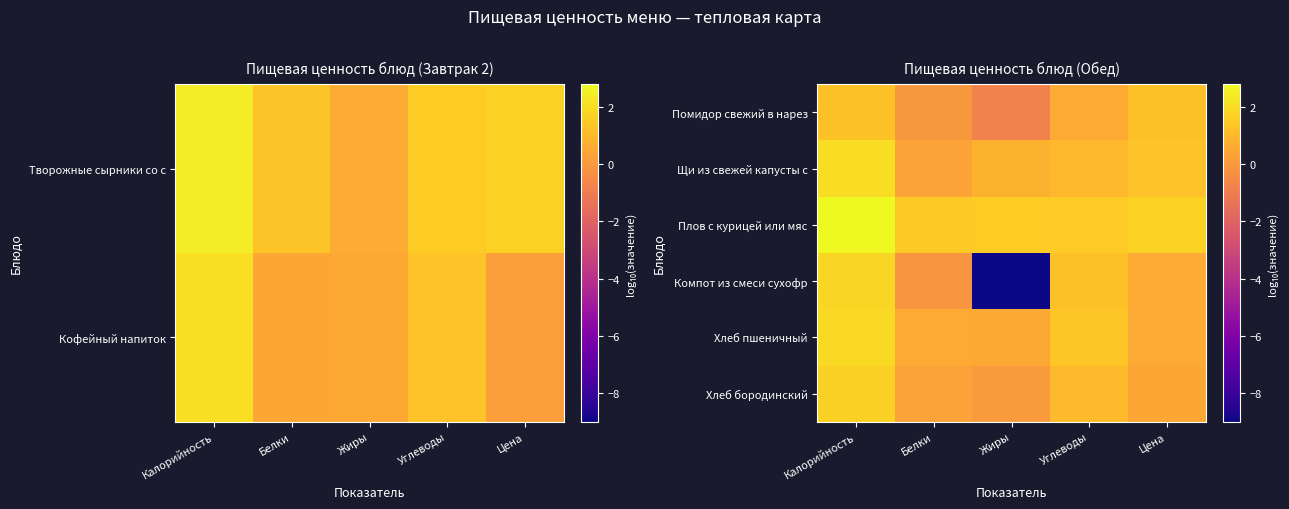

List the series in order of their peak value, highest first.

Плов с курицей или мяс, Щи из свежей капусты с, Хлеб пшеничный, Компот из смеси сухофр, Хлеб бородинский, Помидор свежий в нарез